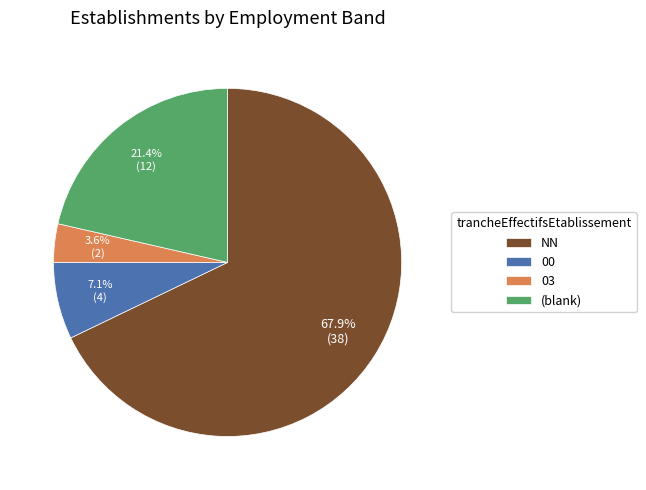

What is the largest slice in the pie chart?

NN